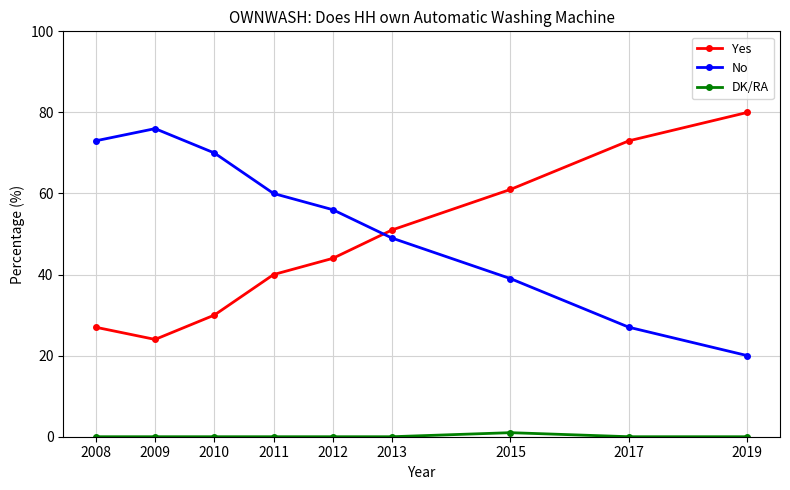

Is this an area chart (filled region under the line)?

No